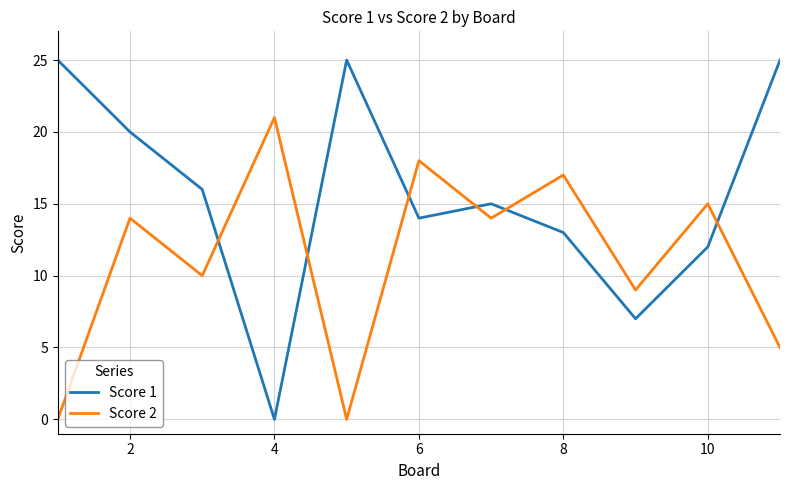

Rank the series by their maximum value, from lowest to highest.

Score 2, Score 1